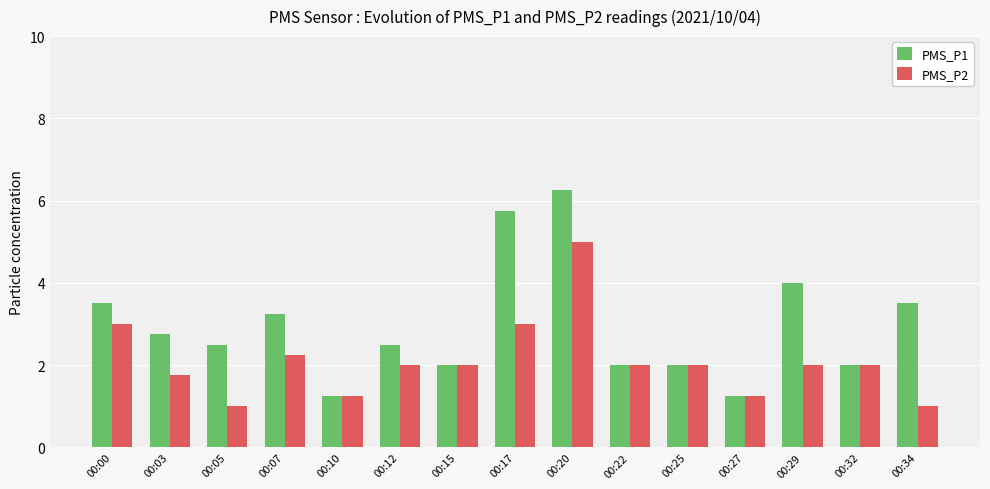

The PMS_P2 series shows 1.2 at 00:10. True or false?

True